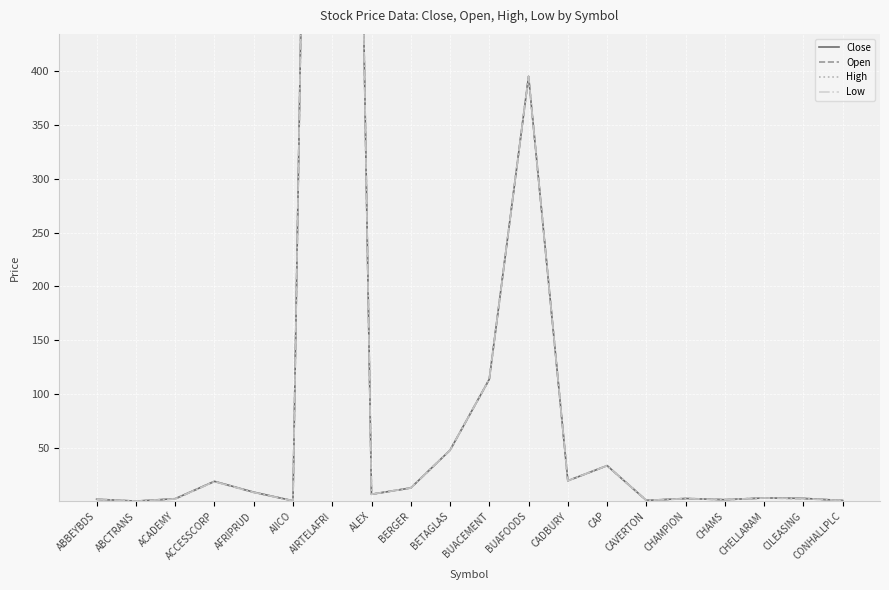

True or false: Low has more than 2 interior local peaks.

True